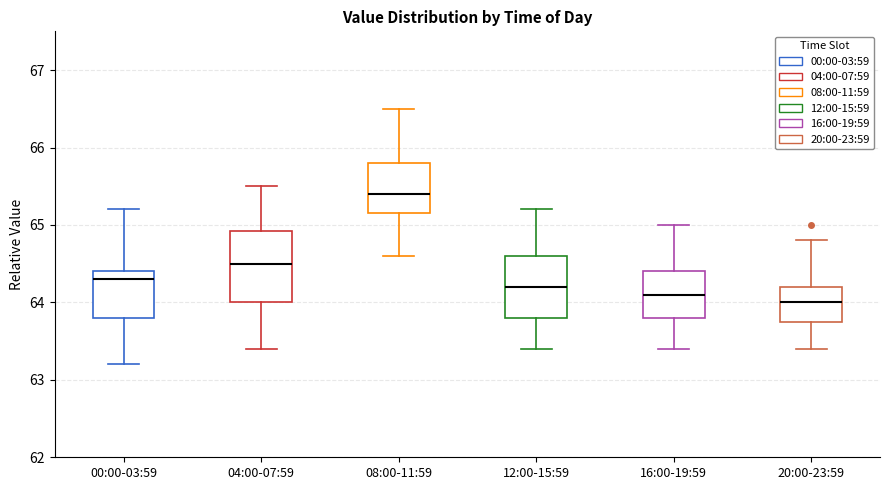

Which box is the tallest, from its lower edge to its upper edge?

04:00-07:59